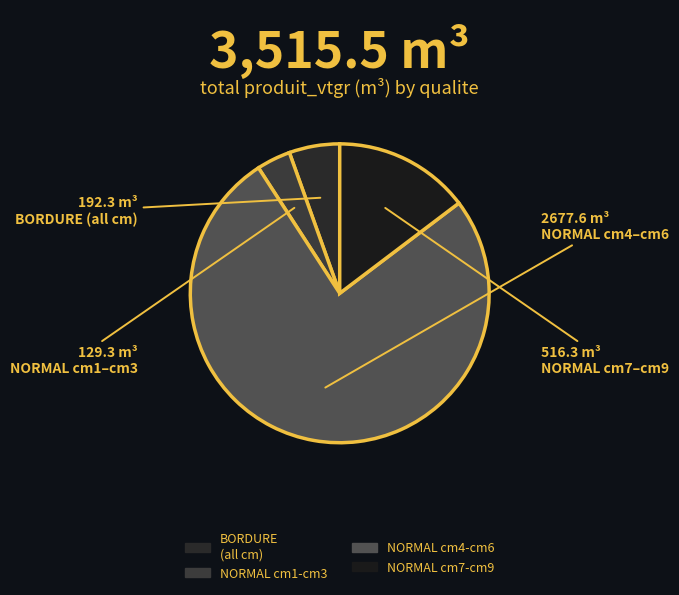

How many slices are in this pie chart?

4